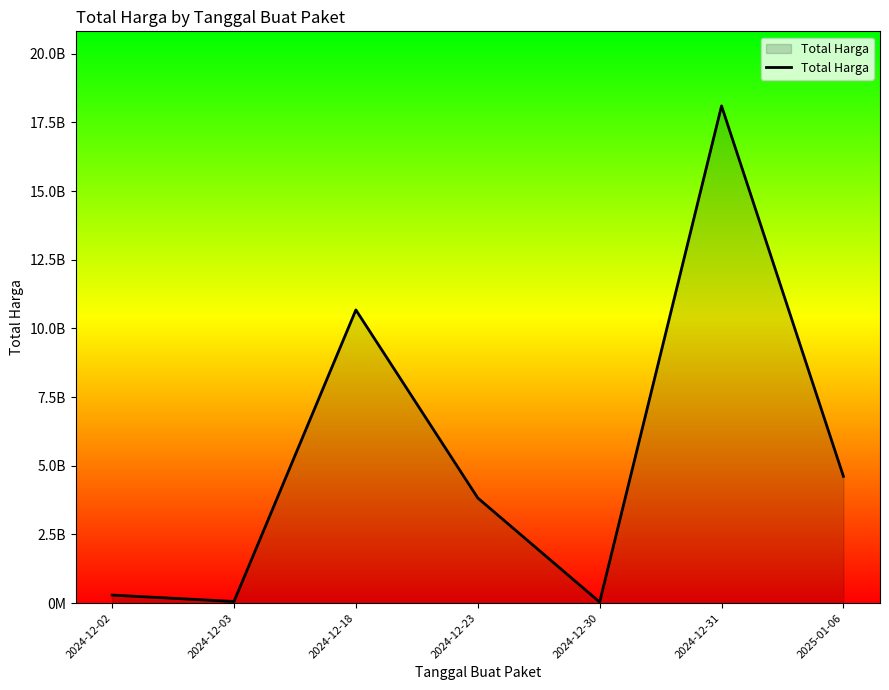

Does the chart have visible grid lines?

No